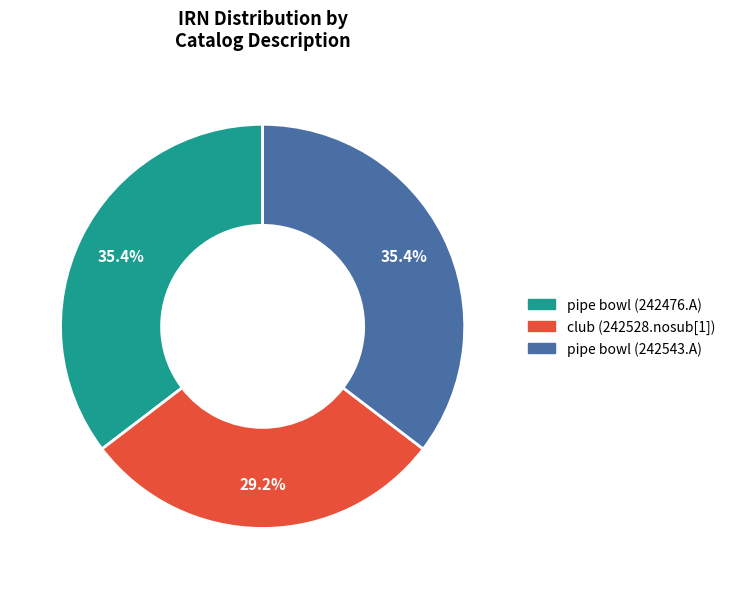

Is it true that club (242528.nosub[1]) is 29% of the pie?

True